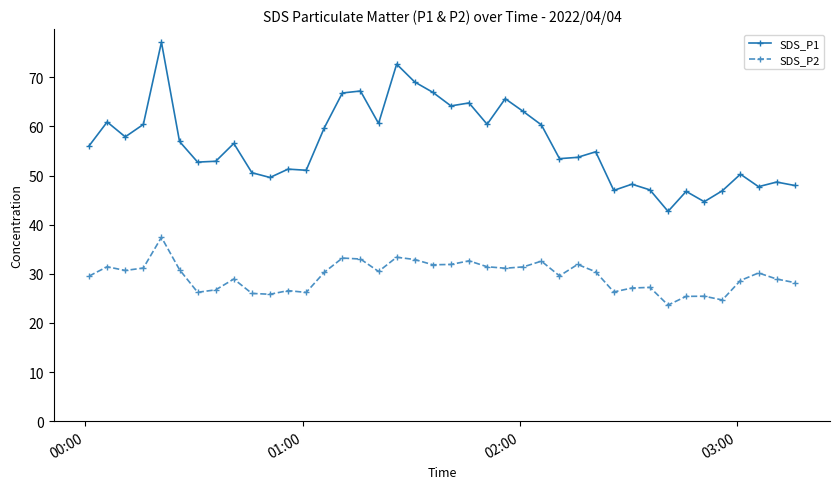

Rank the series by their maximum value, from lowest to highest.

SDS_P2, SDS_P1